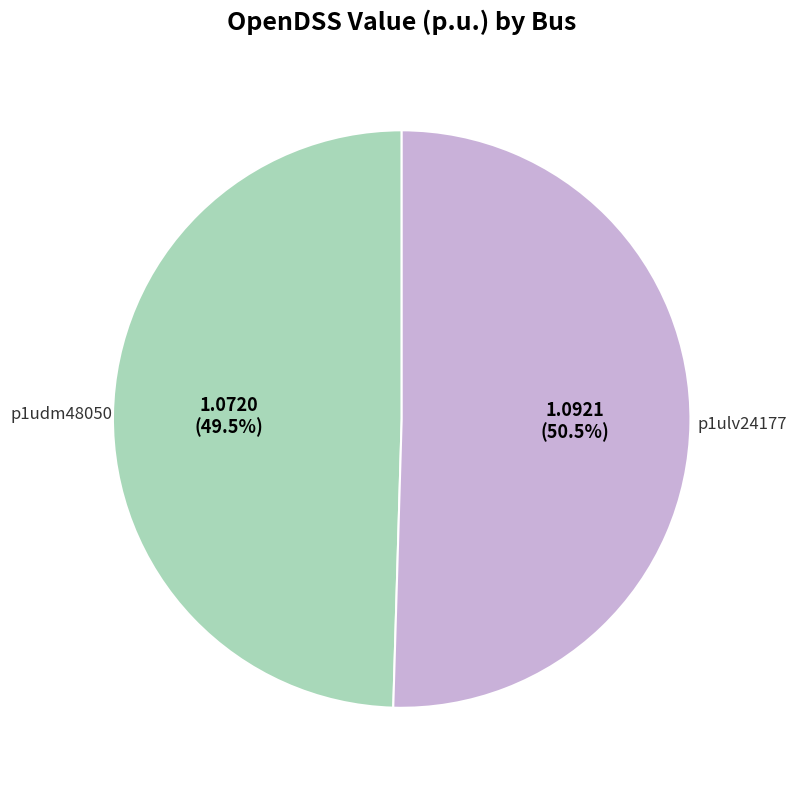

How many slices are in this pie chart?

2